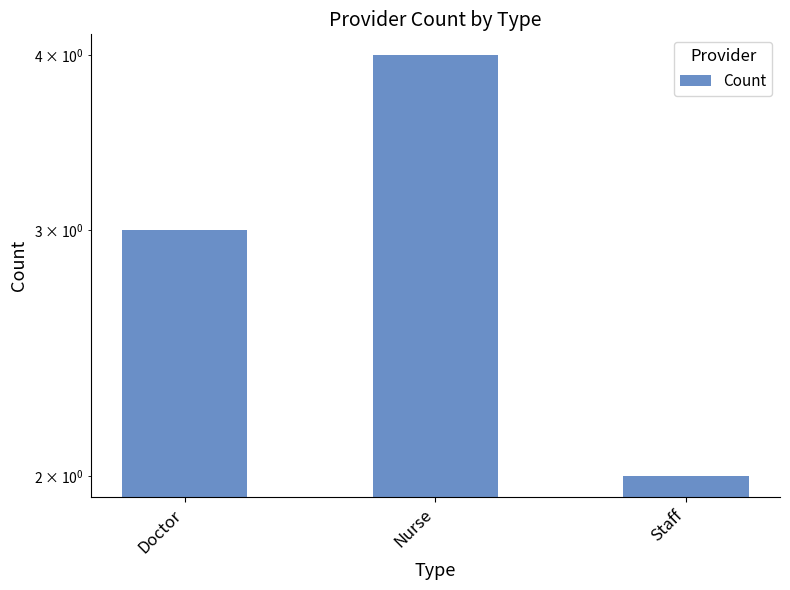

Which label corresponds to the largest value in the chart?

Nurse